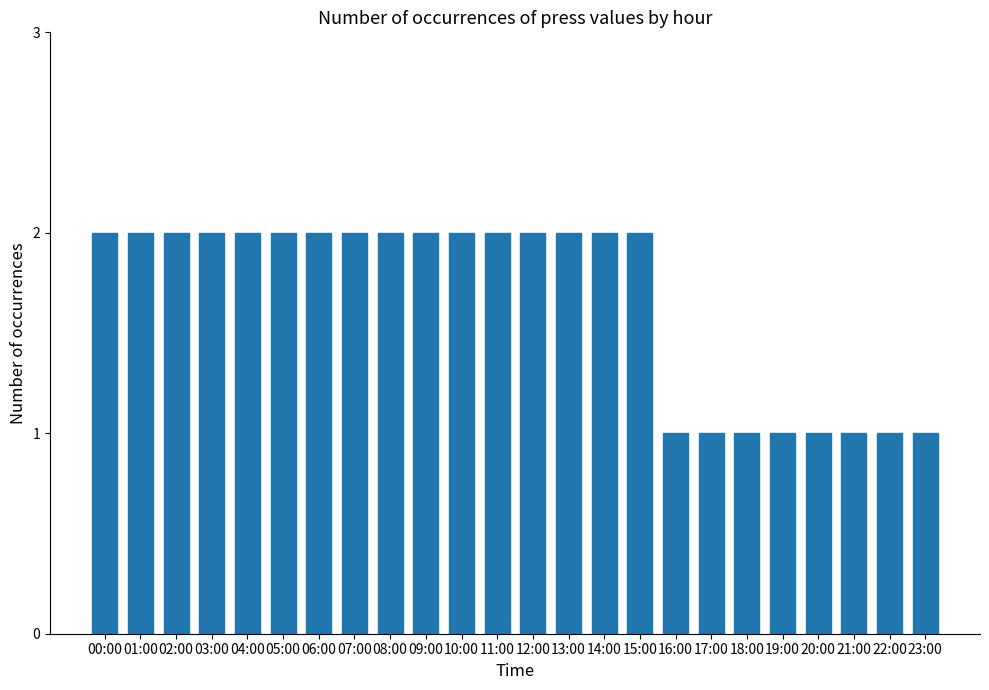

Count the values in the range 1 to 2.

24